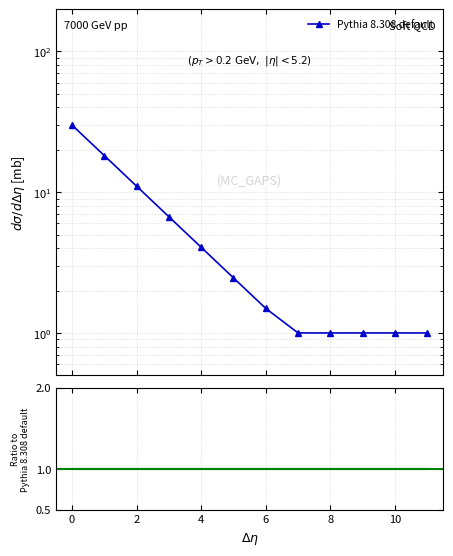

Reading left to right, extract all data points from this chart.

Pythia 8.308 default: 30.0	18.2	11.0	6.7	4.1	2.5	1.5	1.0	1.0	1.0	1.0	1.0
Ratio to Pythia 8.308 default: 1.0	1.0	1.0	1.0	1.0	1.0	1.0	1.0	1.0	1.0	1.0	1.0